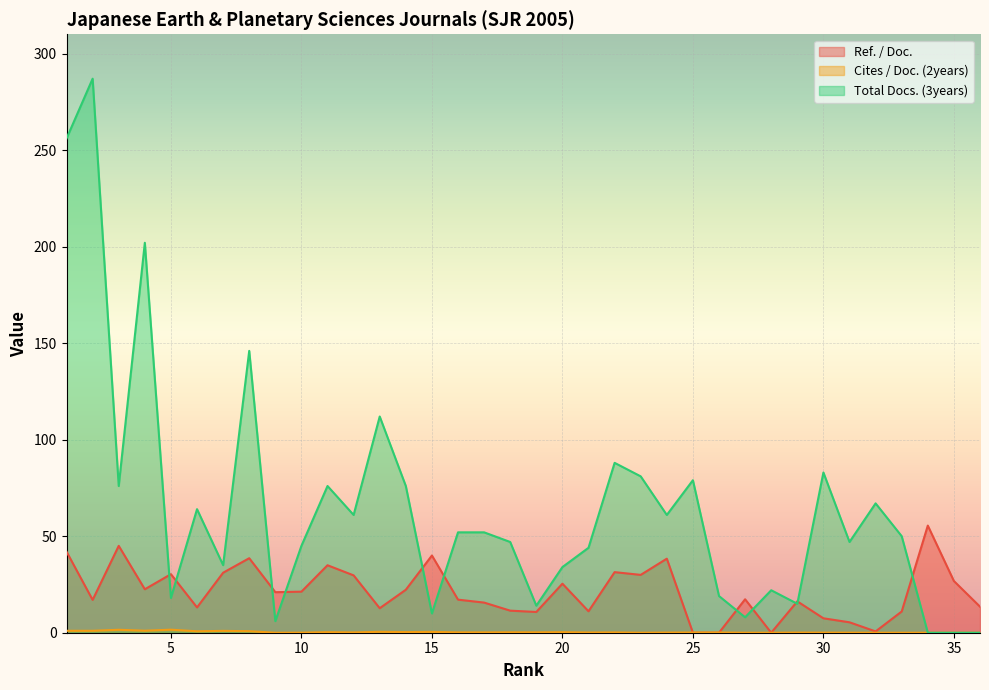

Reading right to left, transcribe all the data shown in this chart.

Ref. / Doc.: 13.5	26.8	55.5	11.0	0.7	5.4	7.5	16.2	0.0	17.3	0.0	0.0	38.4	30.0	31.4	11.1	25.4	10.8	11.4	15.6	17.1	40.0	22.3	12.7	29.7	35.0	21.3	21.0	38.6	31.1	13.1	30.3	22.5	45.0	17.0	42.0
Cites / Doc. (2years): 0.0	0.0	0.0	0.0	0.0	0.0	0.1	0.1	0.0	0.0	0.1	0.1	0.1	0.0	0.1	0.1	0.3	0.2	0.2	0.2	0.2	0.4	0.3	0.5	0.2	0.3	0.0	0.0	0.8	1.0	0.7	1.6	1.0	1.5	1.0	1.0
Total Docs. (3years): 0.0	0.0	0.0	50.0	67.0	47.0	83.0	15.0	22.0	8.0	19.0	79.0	61.0	81.0	88.0	44.0	34.0	14.0	47.0	52.0	52.0	10.0	76.0	112.0	61.0	76.0	45.0	6.0	146.0	35.0	64.0	18.0	202.0	76.0	287.0	256.0